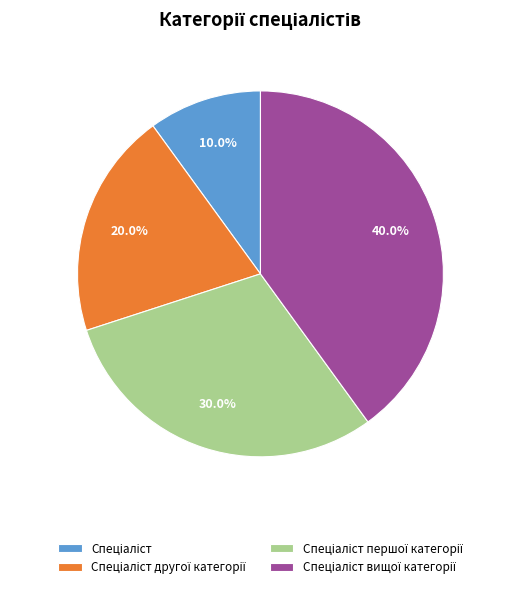

Does any single category account for the majority?

No